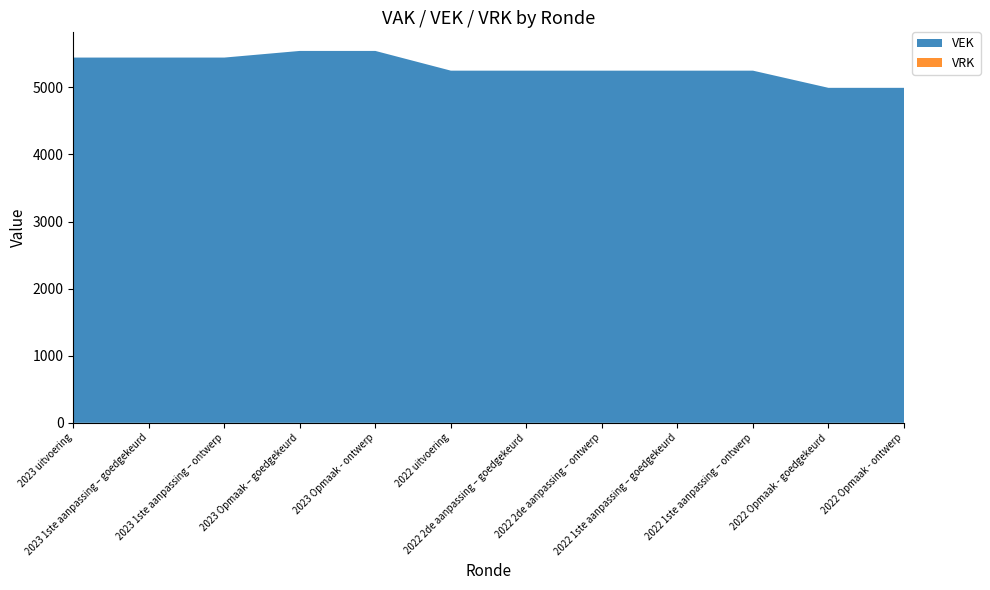

Reading left to right, extract all data points from this chart.

VEK: 2023 uitvoering=5443	2023 1ste aanpassing – goedgekeurd=5443	2023 1ste aanpassing – ontwerp=5443	2023 Opmaak – goedgekeurd=5542	2023 Opmaak - ontwerp=5542	2022 uitvoering=5248	2022 2de aanpassing – goedgekeurd=5248	2022 2de aanpassing – ontwerp=5248	2022 1ste aanpassing – goedgekeurd=5248	2022 1ste aanpassing – ontwerp=5248	2022 Opmaak - goedgekeurd=4992	2022 Opmaak - ontwerp=4992
VRK: 2023 uitvoering=0	2023 1ste aanpassing – goedgekeurd=0	2023 1ste aanpassing – ontwerp=0	2023 Opmaak – goedgekeurd=0	2023 Opmaak - ontwerp=0	2022 uitvoering=0	2022 2de aanpassing – goedgekeurd=0	2022 2de aanpassing – ontwerp=0	2022 1ste aanpassing – goedgekeurd=0	2022 1ste aanpassing – ontwerp=0	2022 Opmaak - goedgekeurd=0	2022 Opmaak - ontwerp=0